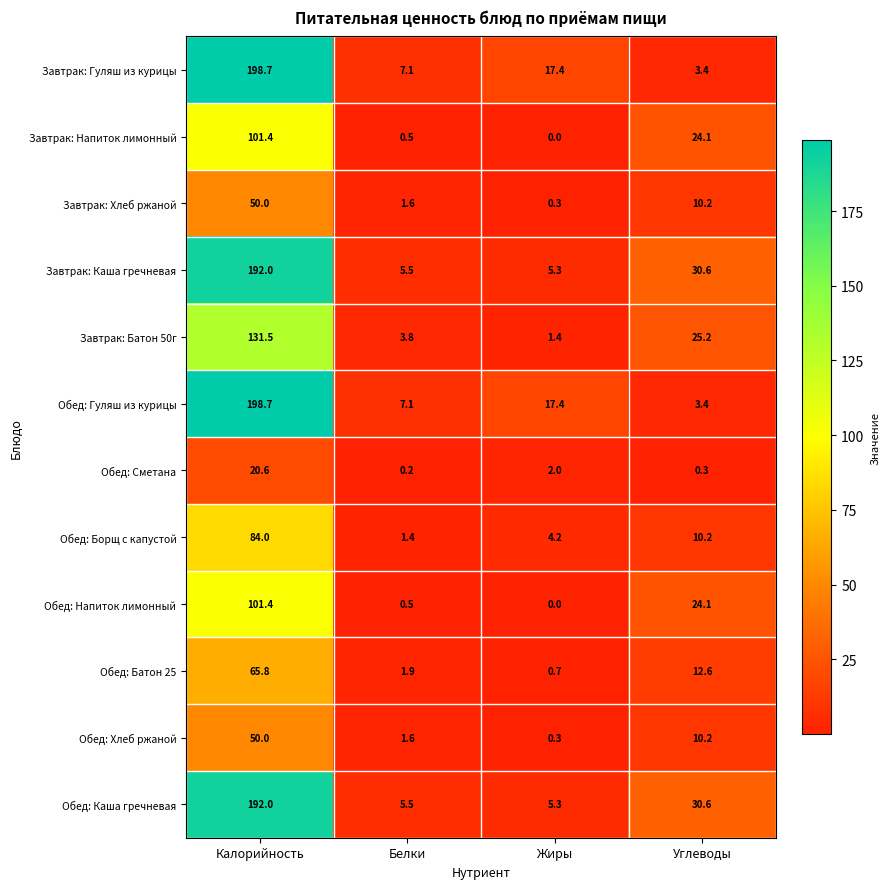

At which label does Обед: Батон 25 reach its minimum?

Жиры